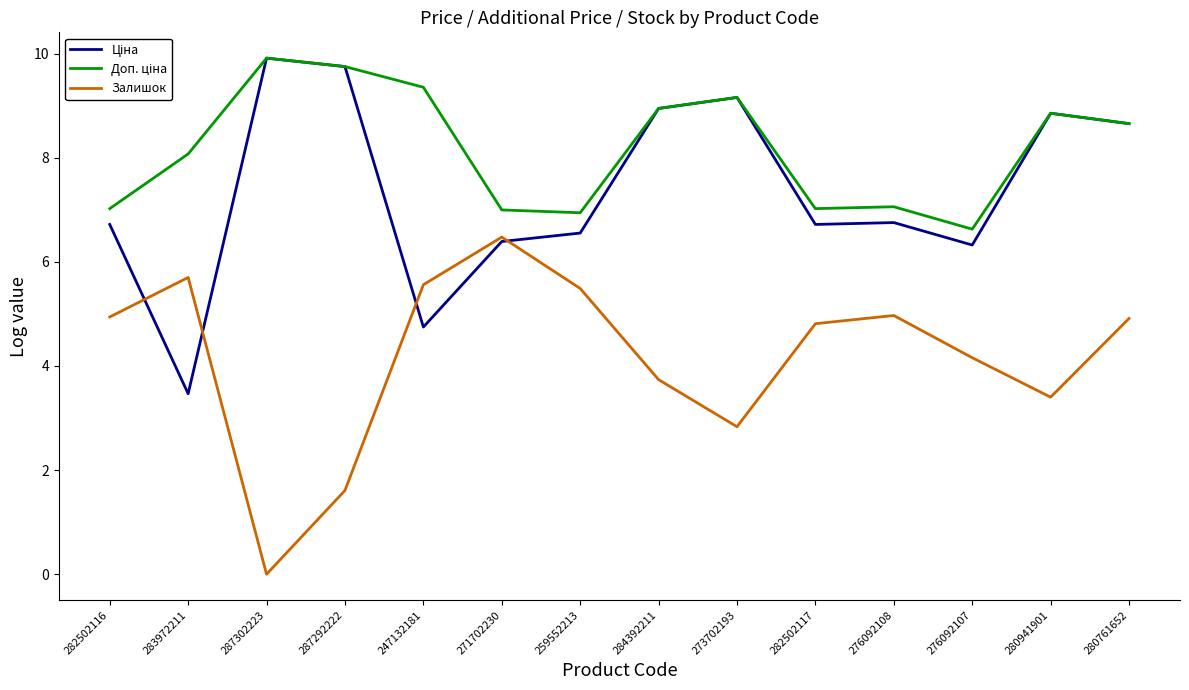

At which label does Залишок first exceed 4?

282502116